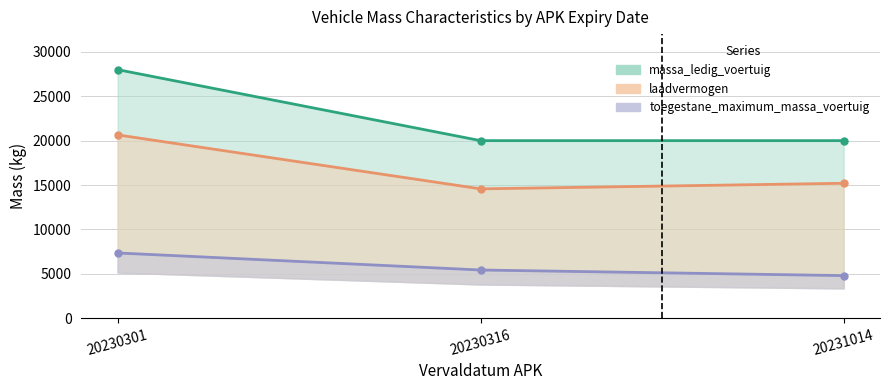

How many lines are shown in the chart?

3